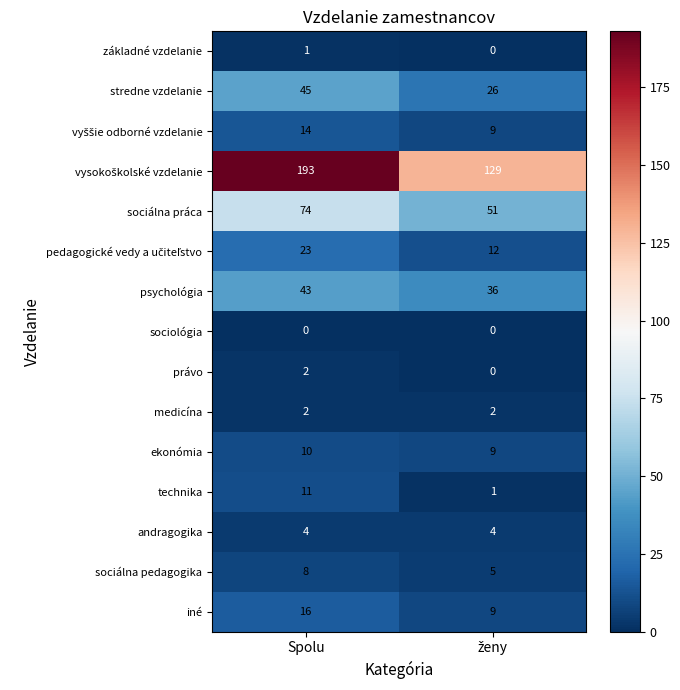

At which category does the chart reach its peak across all series?

Spolu